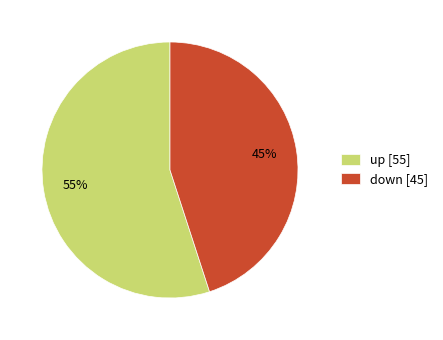

What is the smallest slice in the pie chart?

down